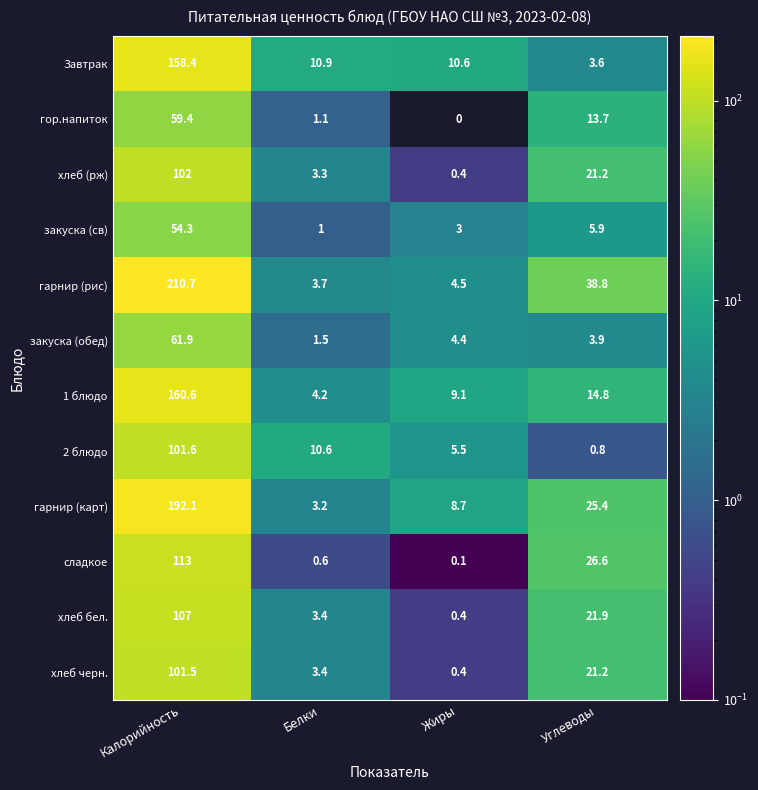

Rank the series by their maximum value, from lowest to highest.

закуска (св), гор.напиток, закуска (обед), хлеб черн., 2 блюдо, хлеб (рж), хлеб бел., сладкое, Завтрак, 1 блюдо, гарнир (карт), гарнир (рис)